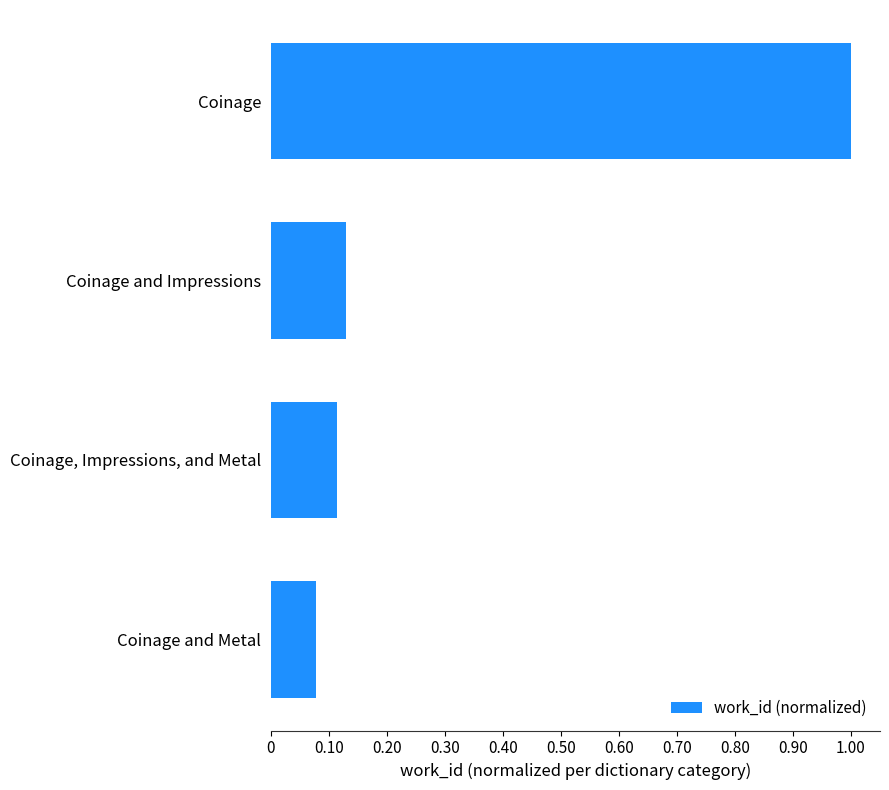

Rank the categories by value from lowest to highest.

Coinage and Metal, Coinage, Impressions, and Metal, Coinage and Impressions, Coinage